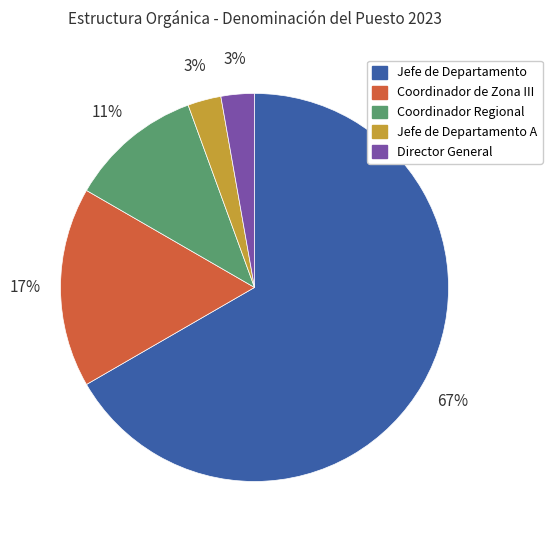

To the nearest percent, what is the average slice percentage?

20%